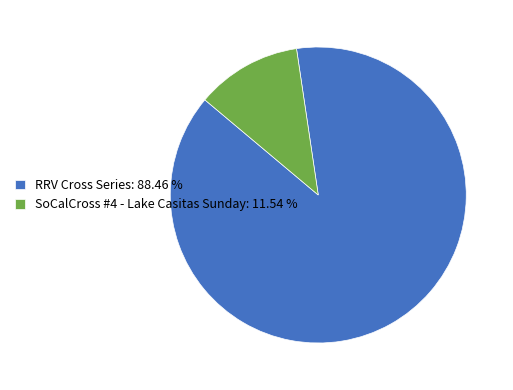

Which slice represents more than half of the pie?

RRV Cross Series